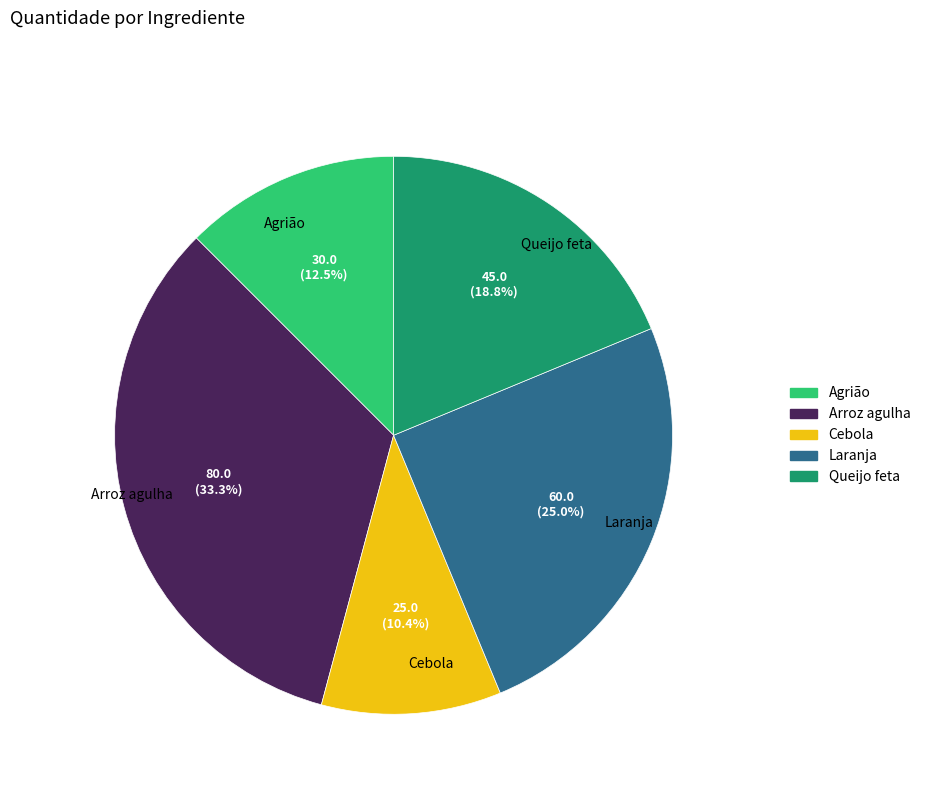

To the nearest percent, what is the average slice percentage?

20%